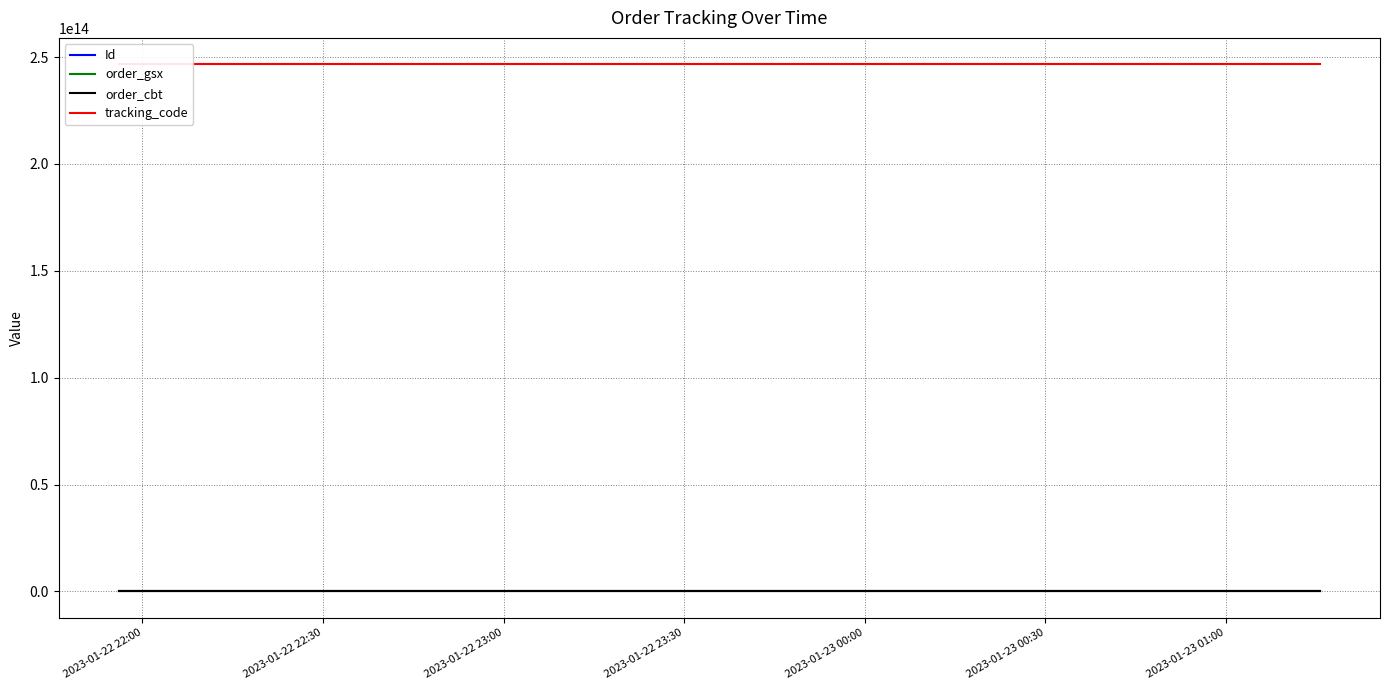

How many lines are shown in the chart?

4